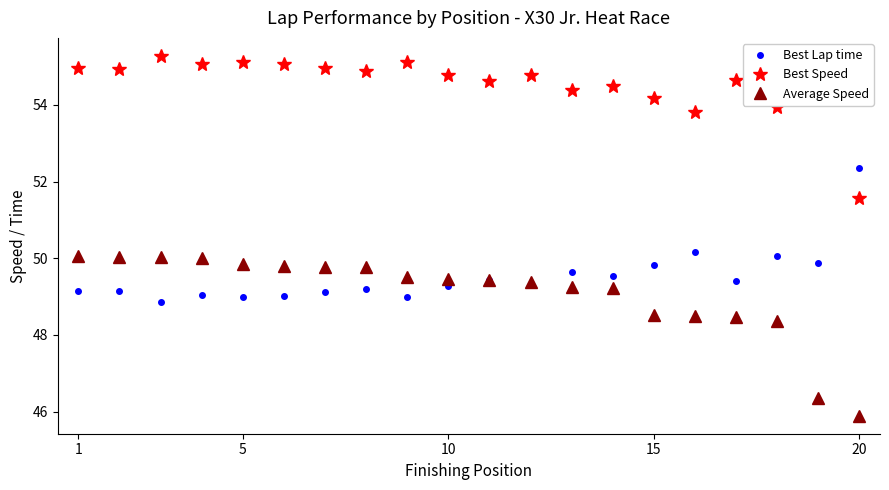

What is the minimum value for Best Speed?

51.6